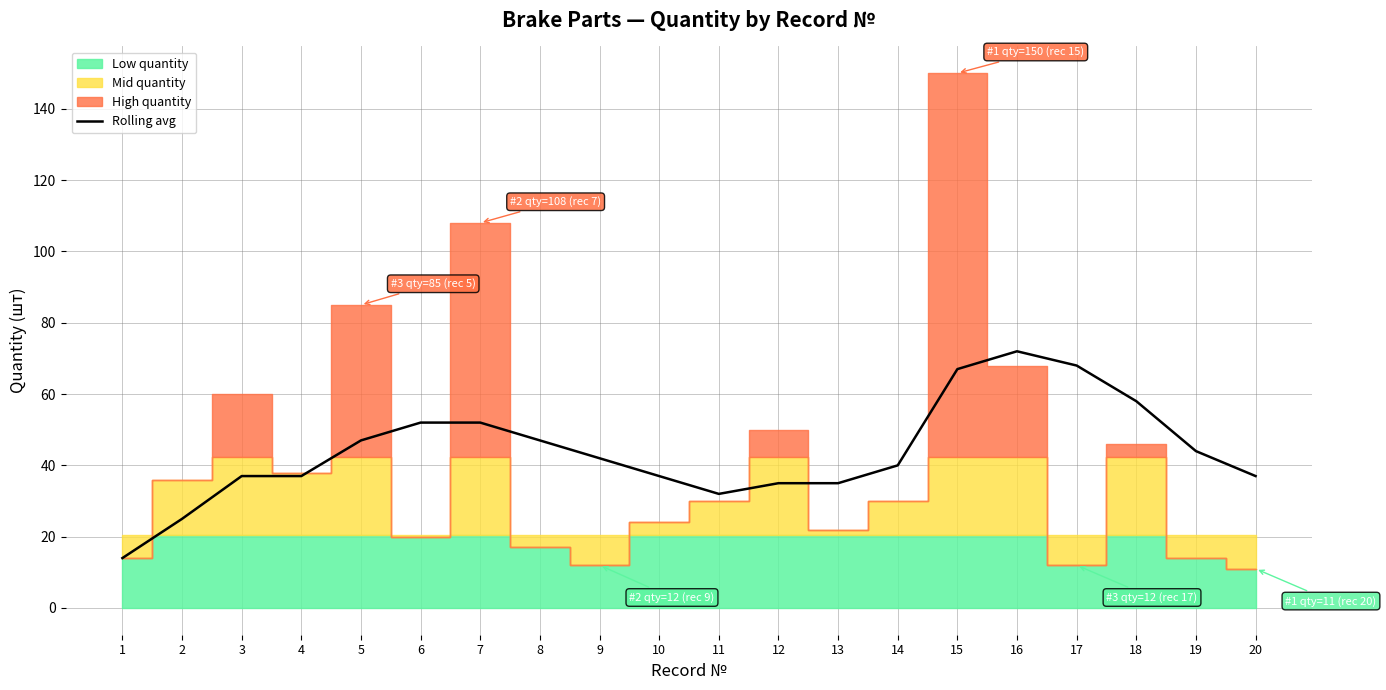

Reading left to right, what are all the values shown in this chart?

1=14	2=25	3=37	4=37	5=47	6=52	7=52	8=47	9=42	10=37	11=32	12=35	13=35	14=40	15=67	16=72	17=68	18=58	19=44	20=37